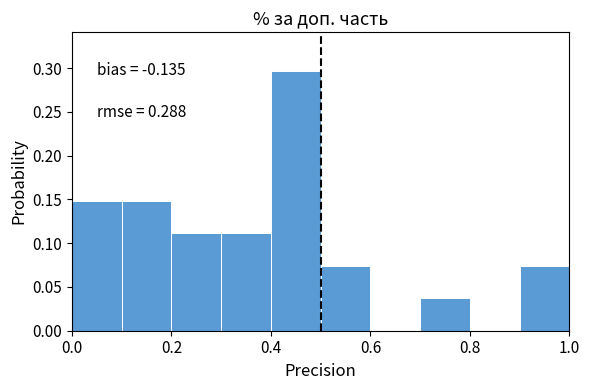

Which range on the x-axis has the tallest bar?

0.4 to 0.5